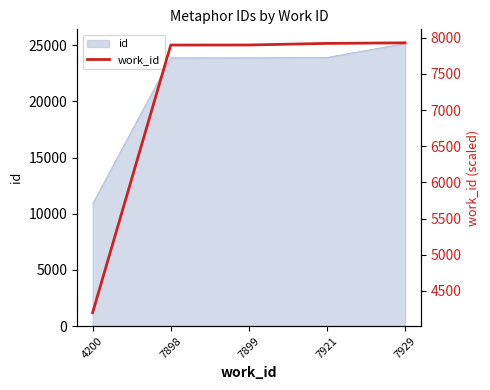

Is it true that the value at 7898 is 7898?

True